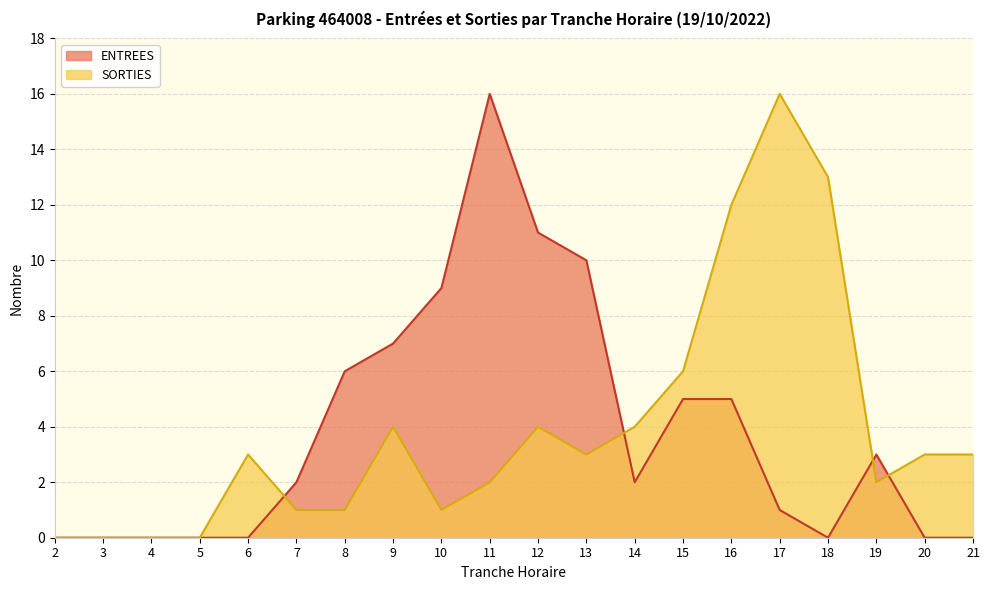

What is the average value of the ENTREES series?

4